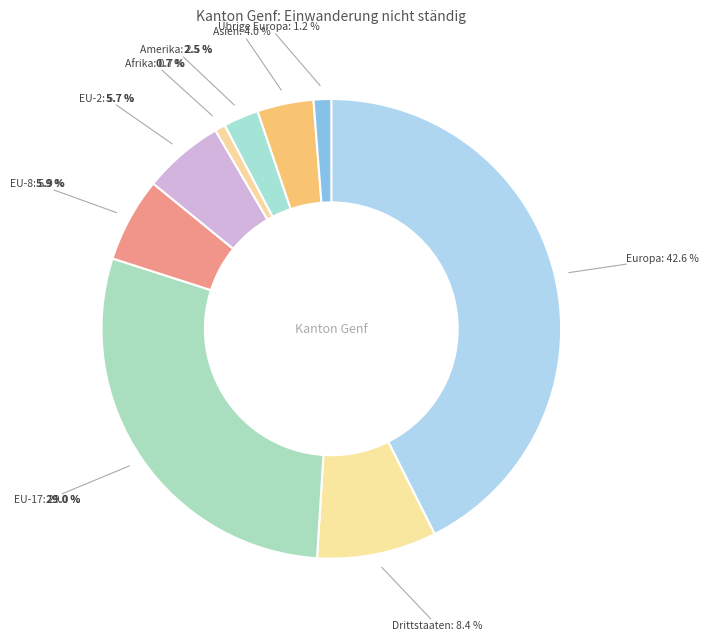

Which slice is the largest?

Europa